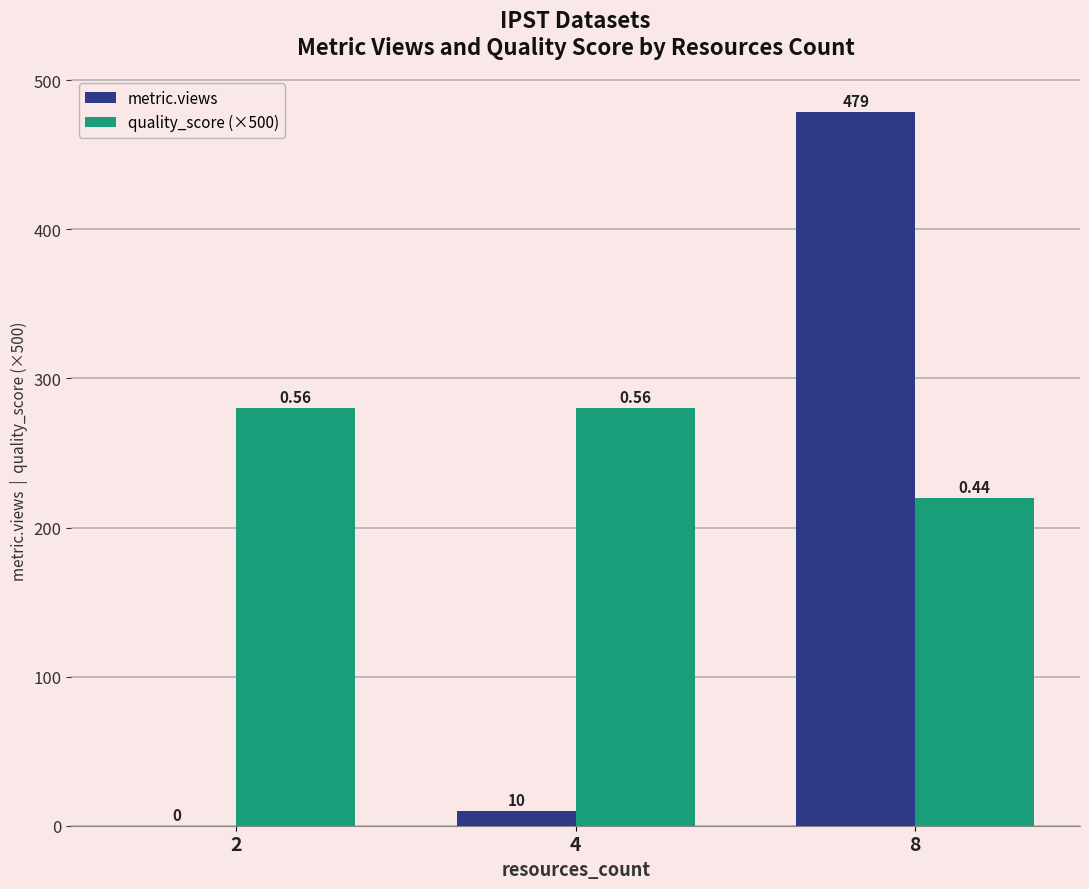

What is the sum of the quality_score (×500) values at 8 and 2?

500